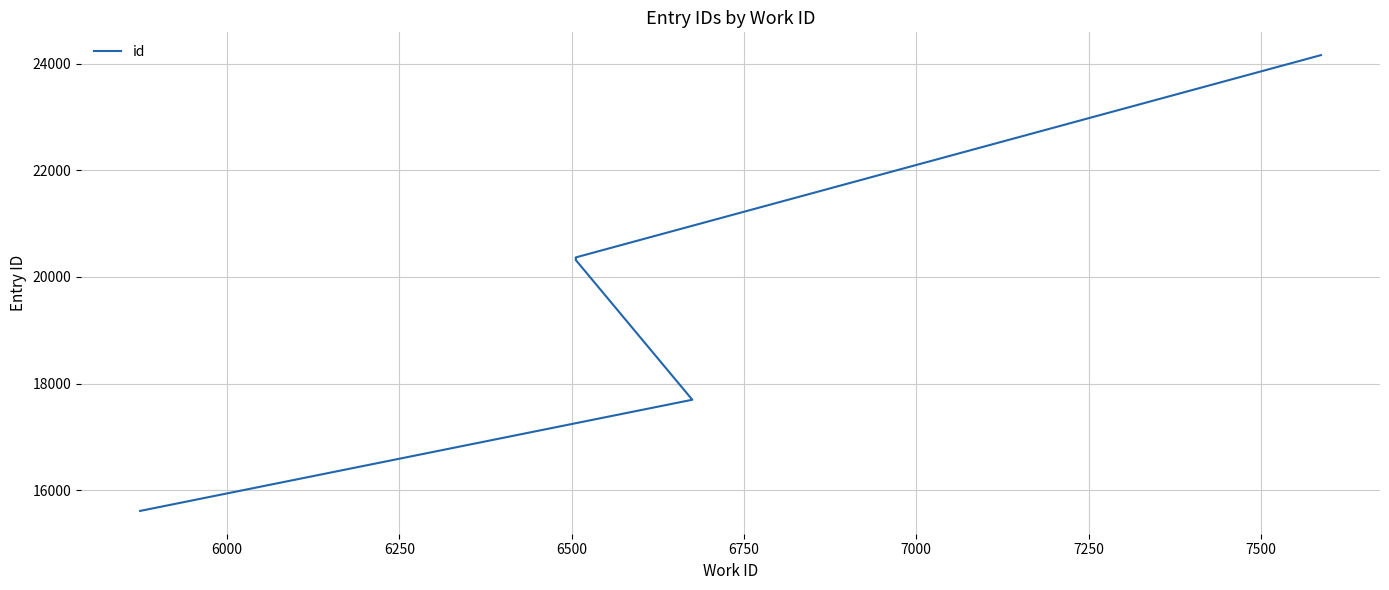

What is the minimum value shown in the chart?

15614